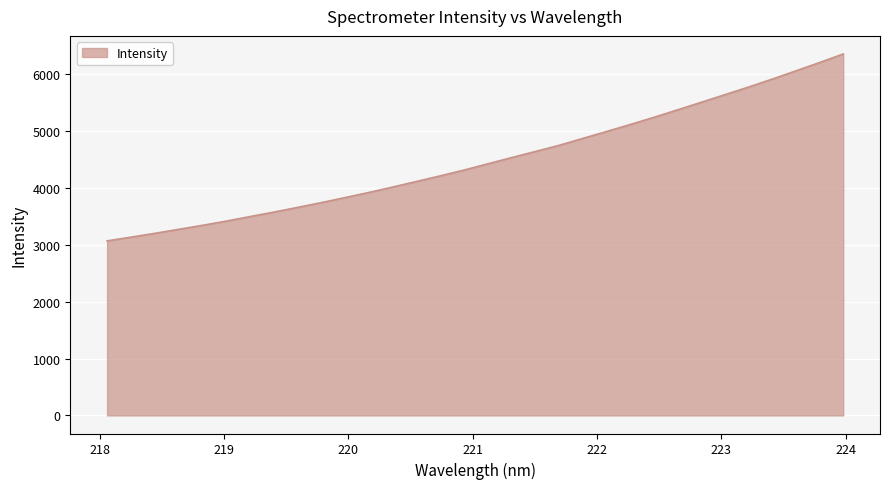

What is the greatest value displayed?

6355.0